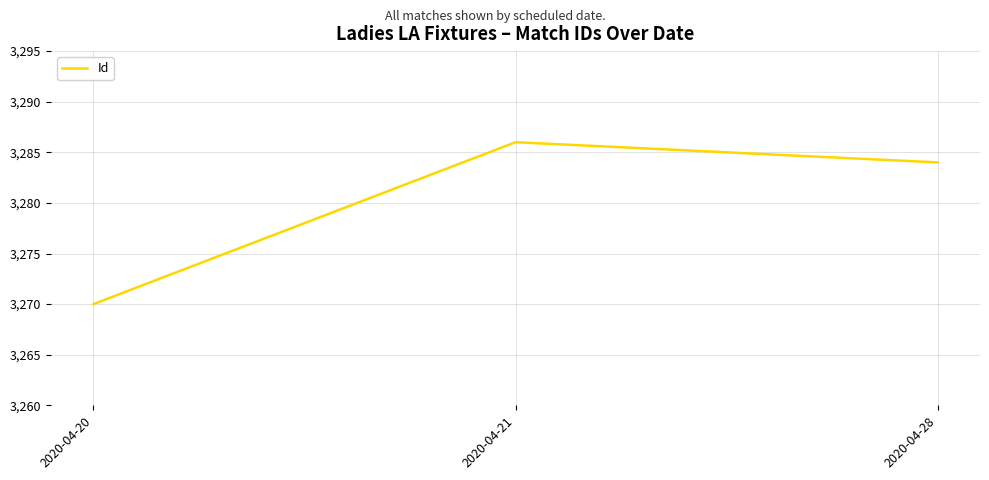

Reading right to left, list all the values displayed in this chart.

2020-04-28=3284	2020-04-21=3286	2020-04-20=3270